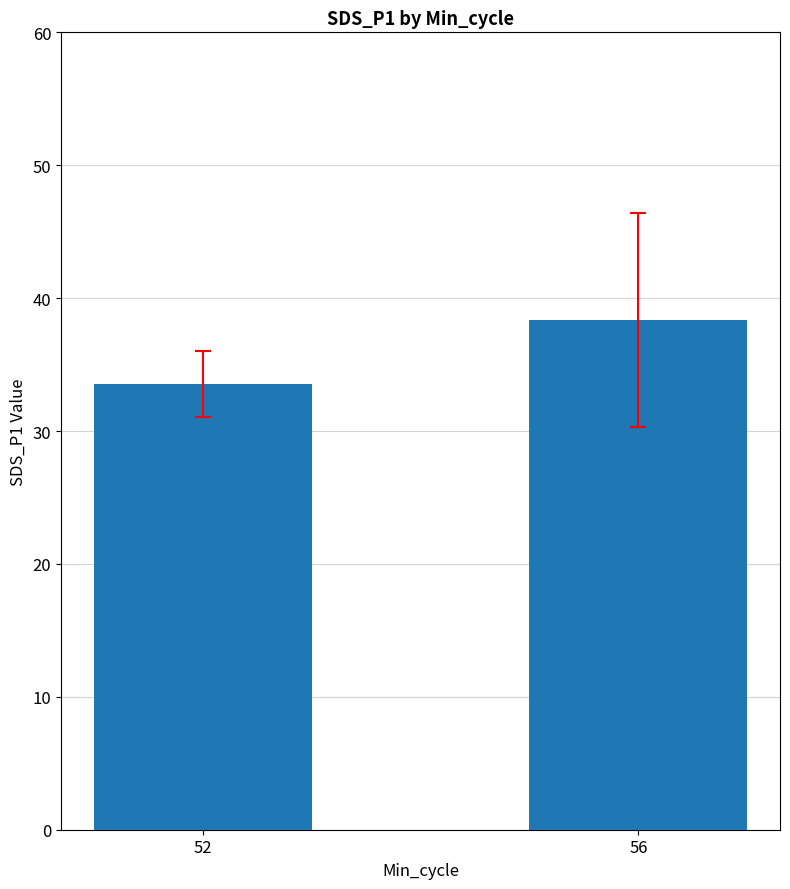

What is the smallest value displayed?

33.5